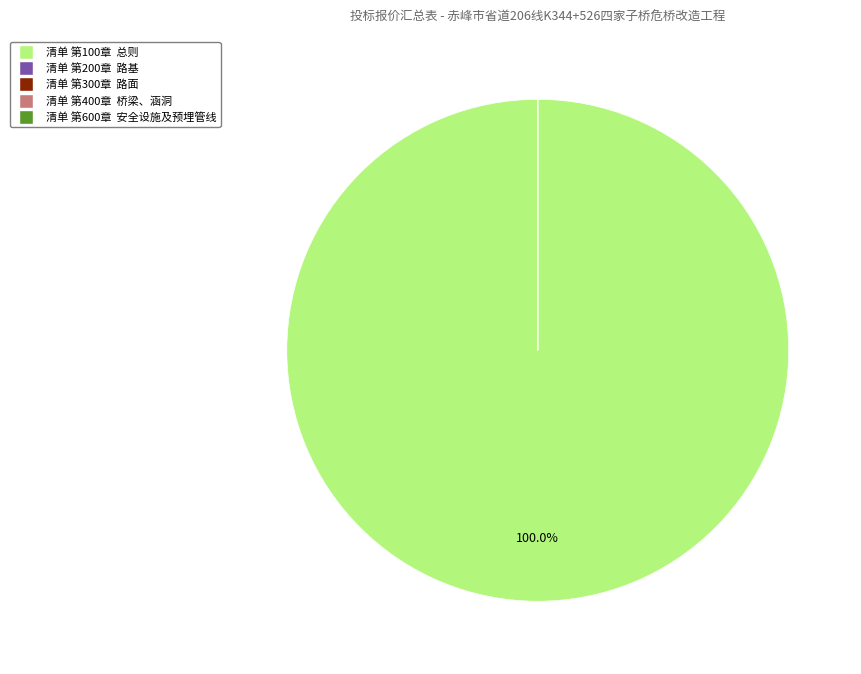

Which slice represents more than half of the pie?

清单 第100章 总则